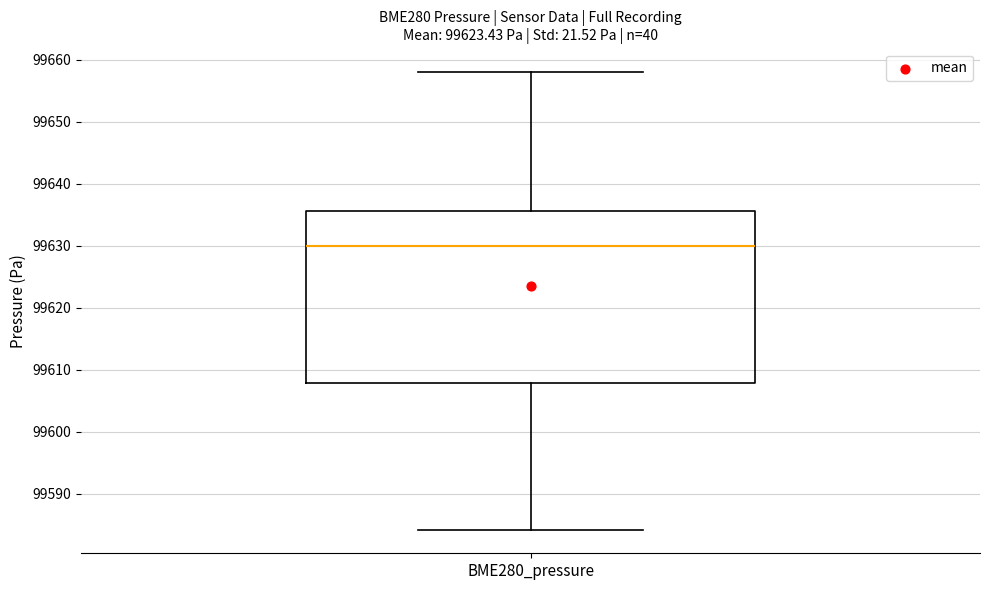

Where does the lower whisker of the box for BME280_pressure end on the y-axis? The values are not printed on the chart, so give them approximately, as read against the axis.

99584